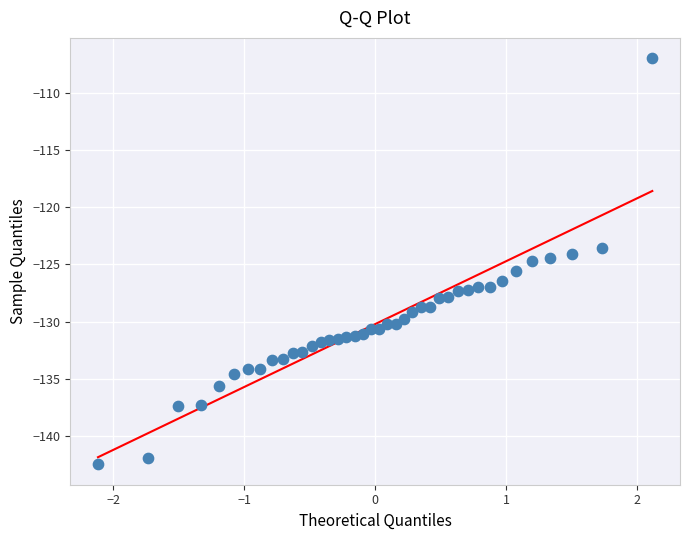

What is the range of Y values (max minus min)?

35.5